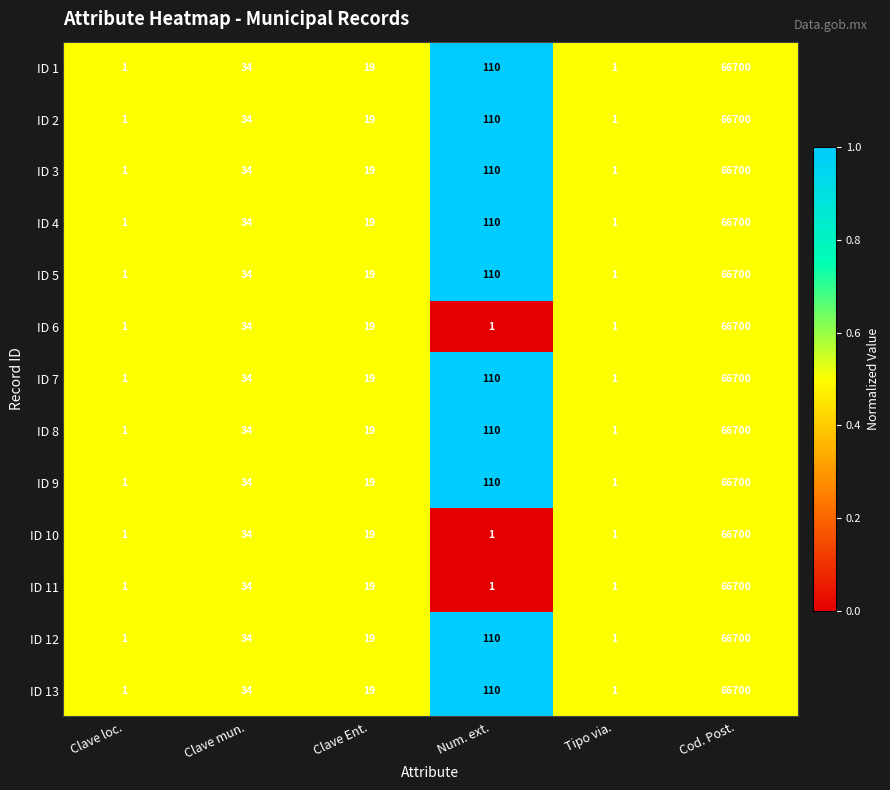

What is the maximum value shown in the chart?

66700